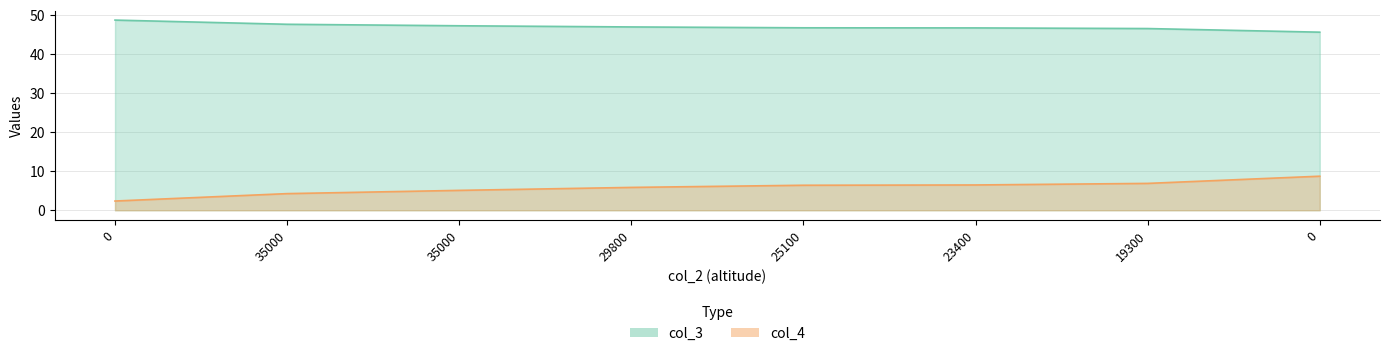

Count the number of categories in the chart.

8